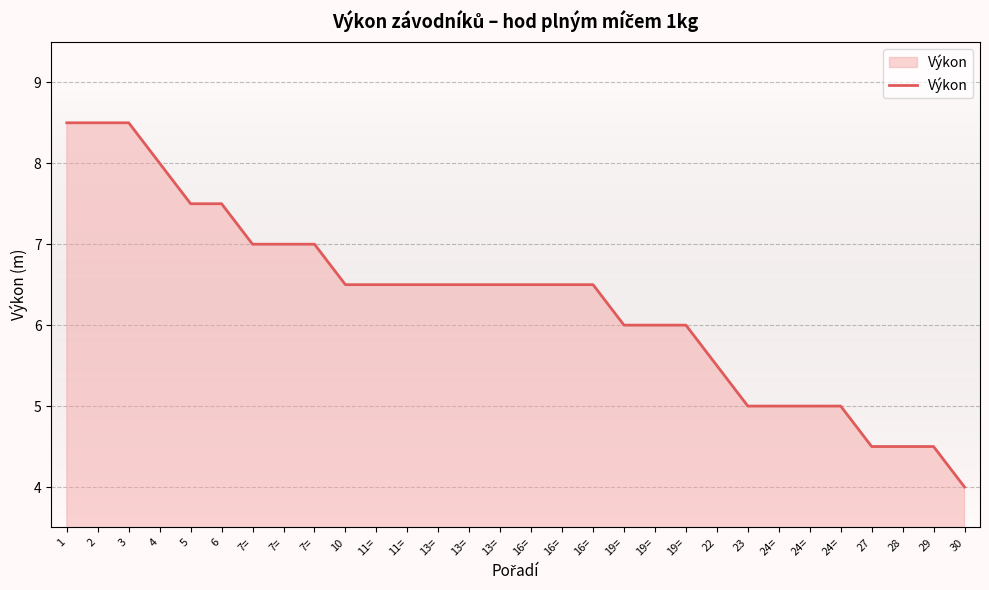

What is the ratio of the value at 19= to the value at 1?

0.7